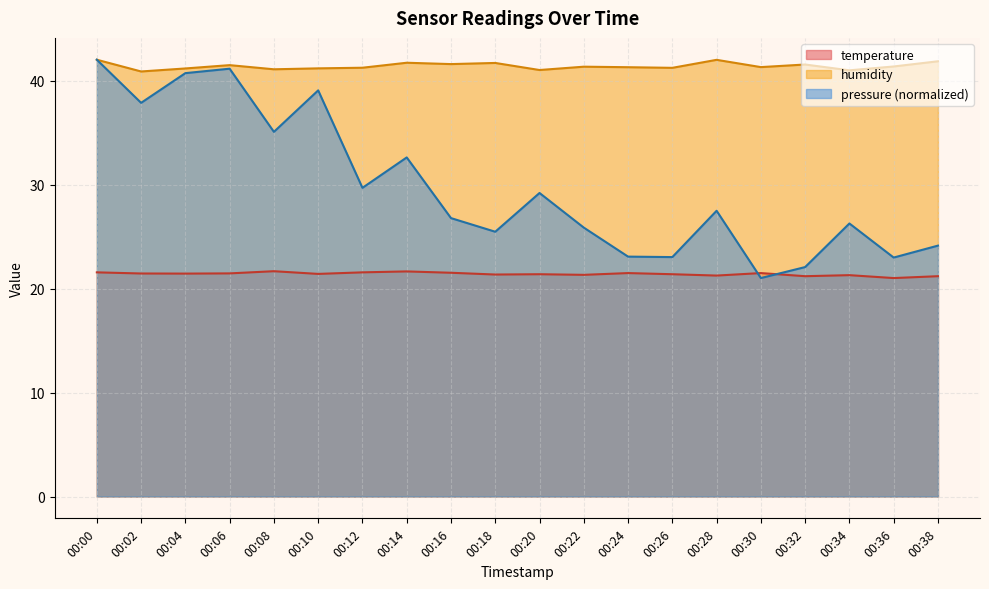

At 00:30, list the series in order from smallest to largest.

pressure (normalized), temperature, humidity